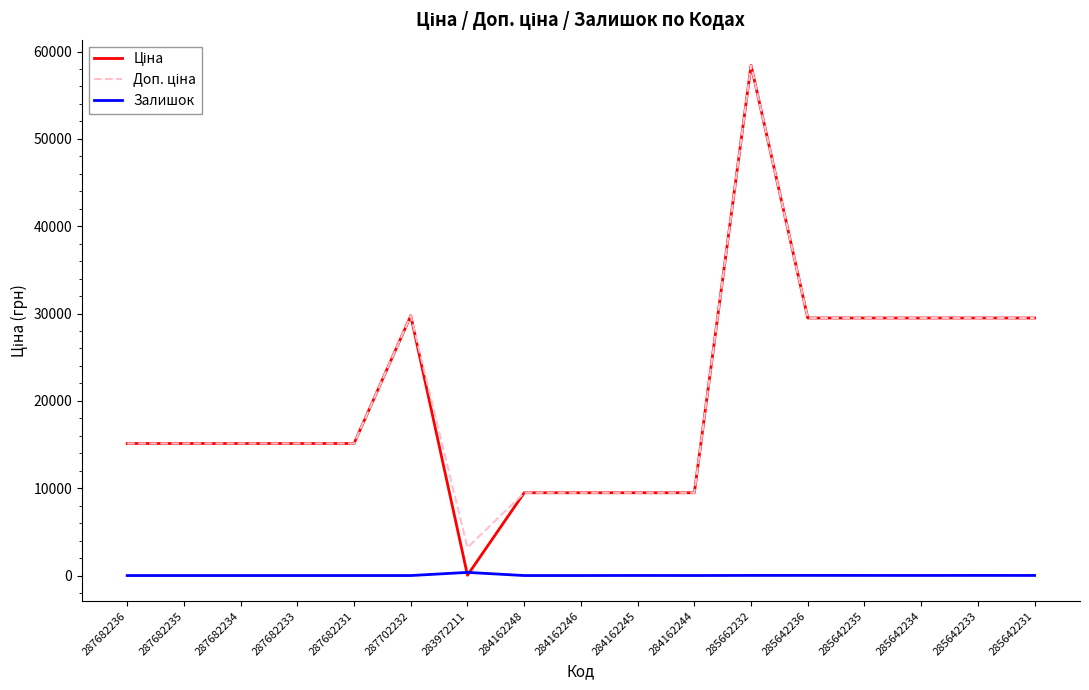

At which category does the chart reach its peak across all series?

285662232